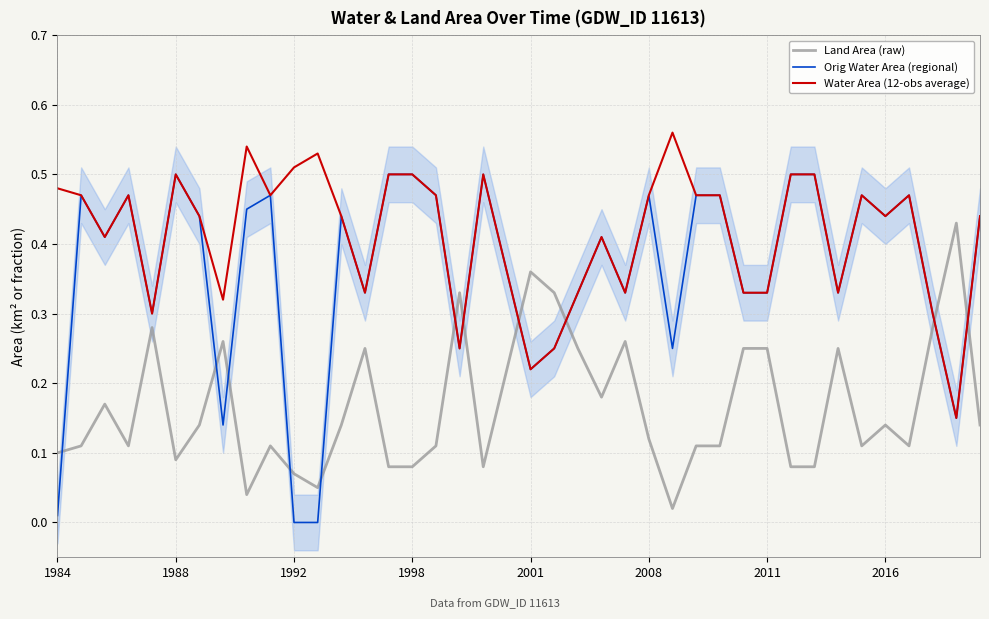

The value of Land Area (raw) at 38 is 0.3. True or false?

False